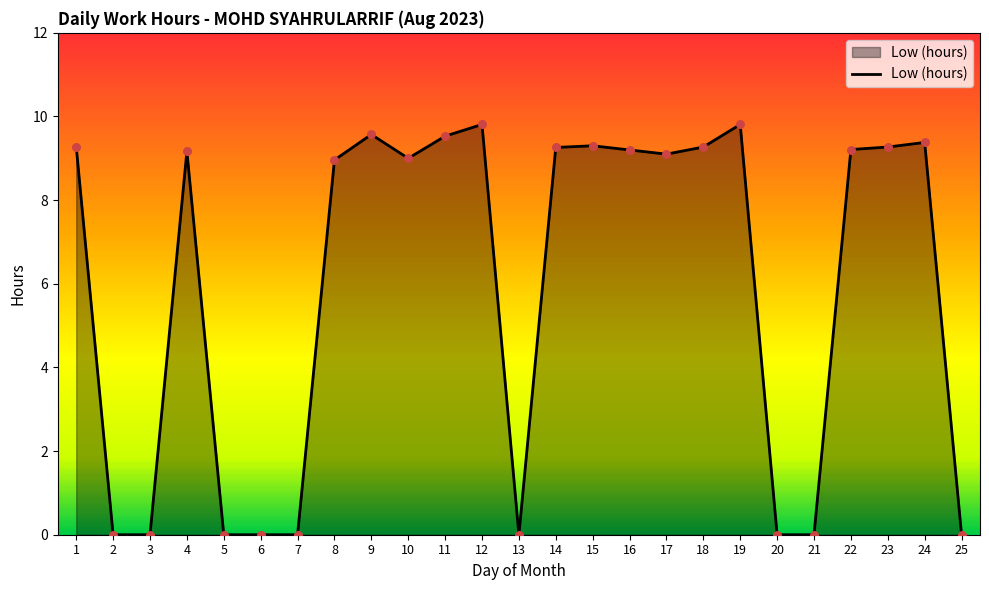

What is the change in value from 10 to 11?

+0.5